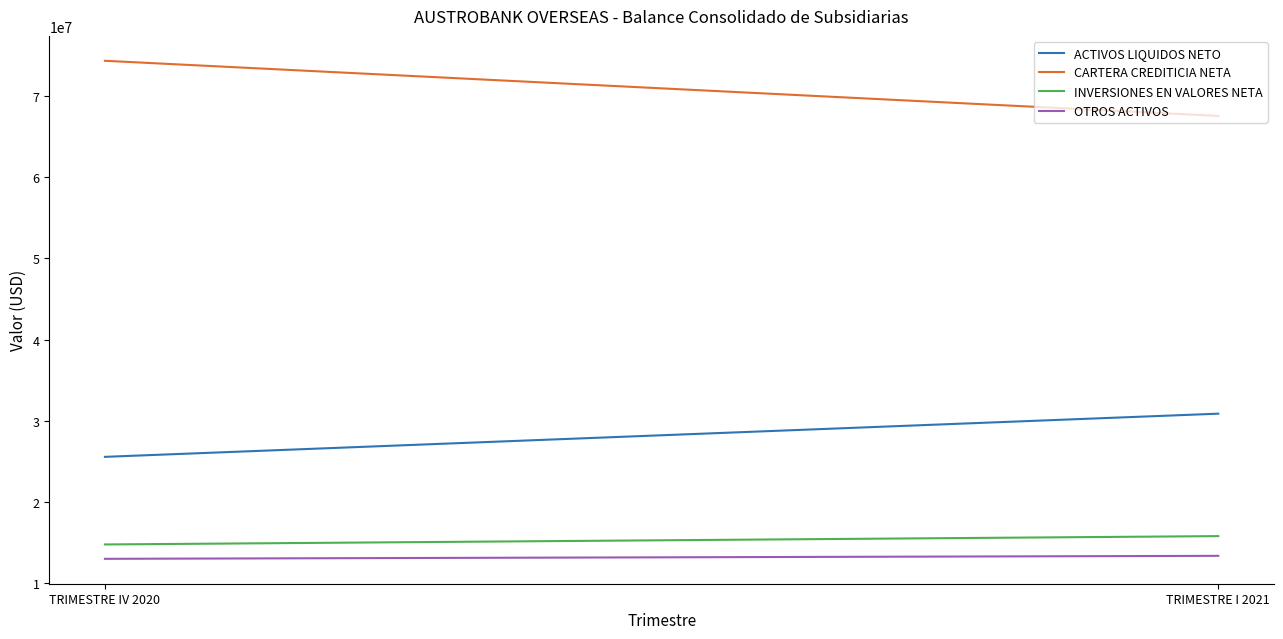

Reading right to left, what are all the values shown in this chart?

ACTIVOS LIQUIDOS NETO: 30867387.9	25552261.8
CARTERA CREDITICIA NETA: 67533297.4	74320734.2
INVERSIONES EN VALORES NETA: 15791887.5	14763254.3
OTROS ACTIVOS: 13363364.6	12995396.7